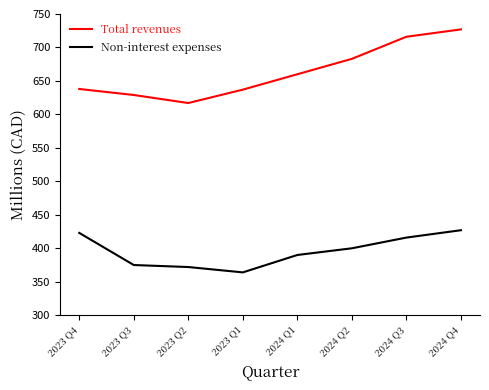

What is the average value of the Total revenues series?

663